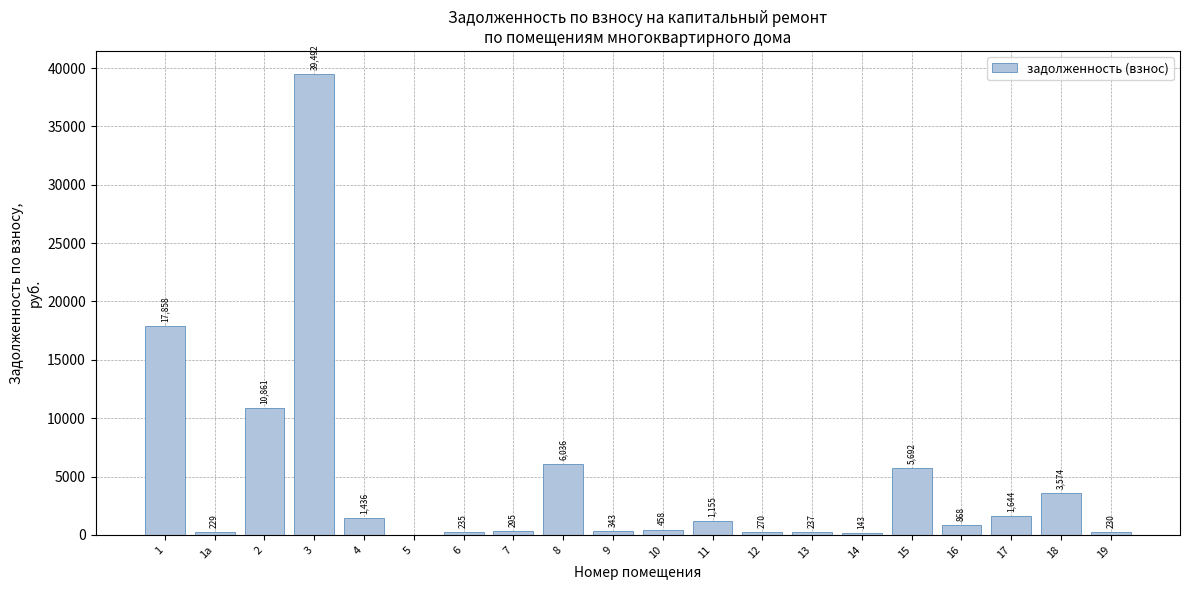

Does the chart contain stacked bars?

No